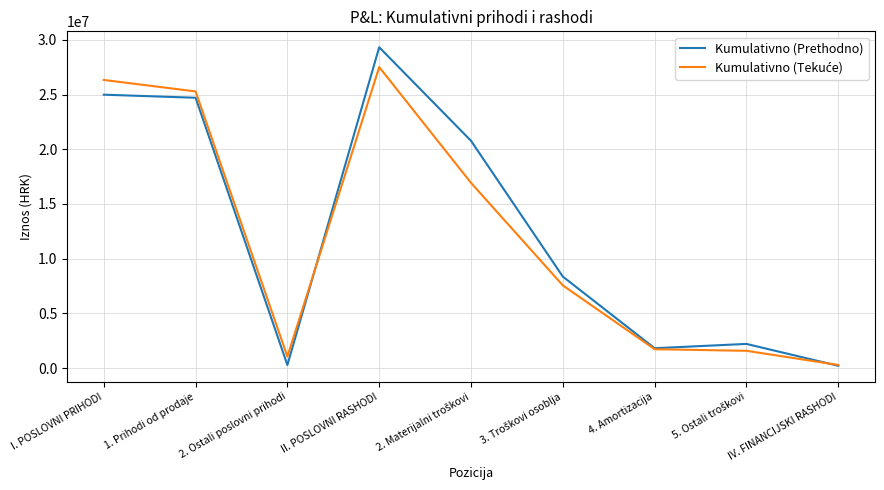

The value of Kumulativno (Prethodno) at 4. Amortizacija is 2863756. True or false?

False